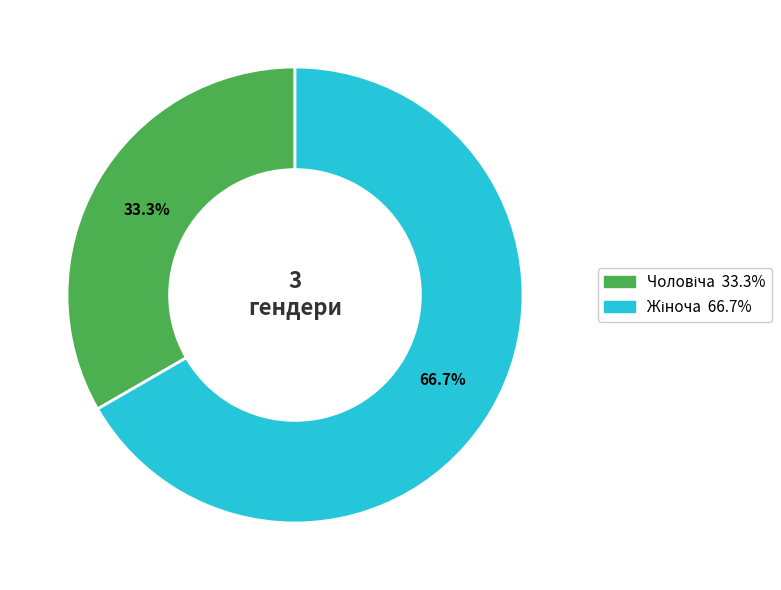

Does any single category account for the majority?

Yes